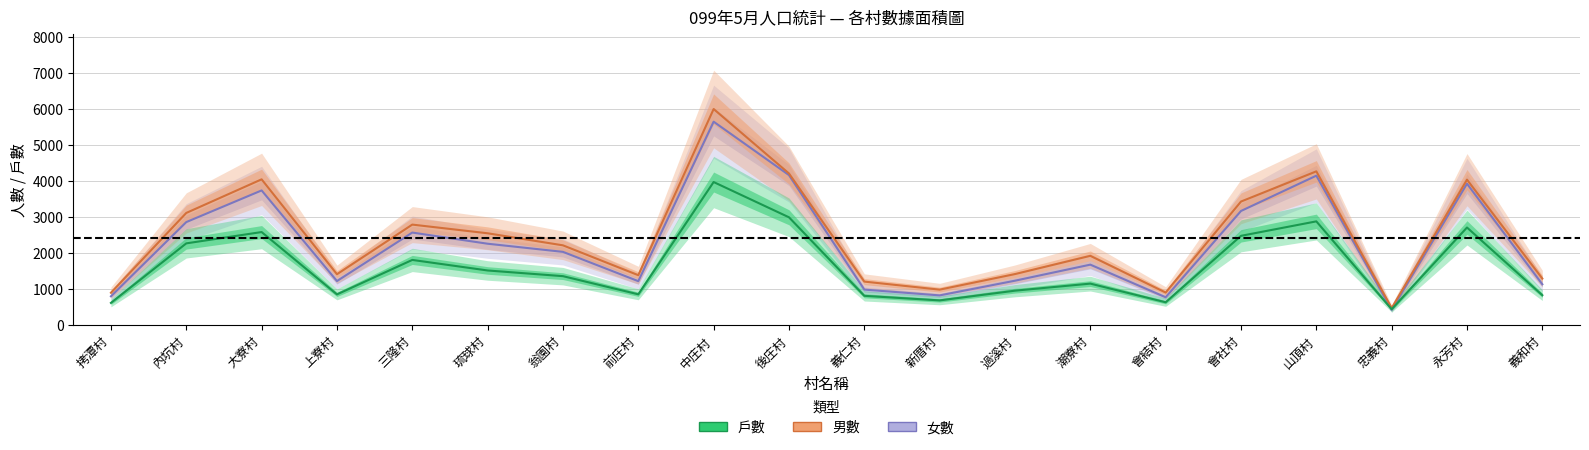

What is the value of the 男數 point at the 6th from the left?

2538